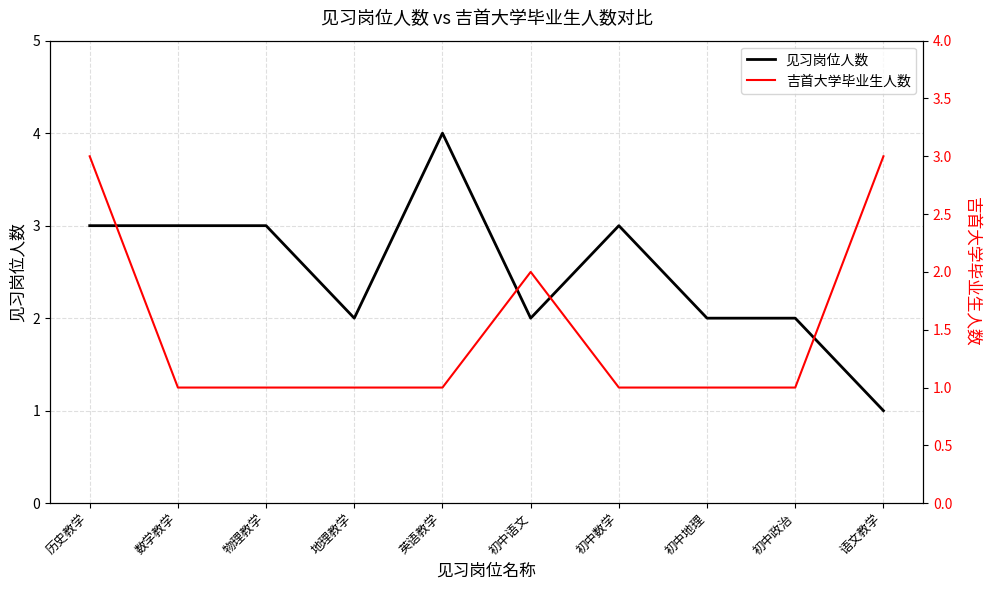

Reading left to right, transcribe all the data shown in this chart.

见习岗位人数: 3	3	3	2	4	2	3	2	2	1
吉首大学毕业生人数: 3	1	1	1	1	2	1	1	1	3